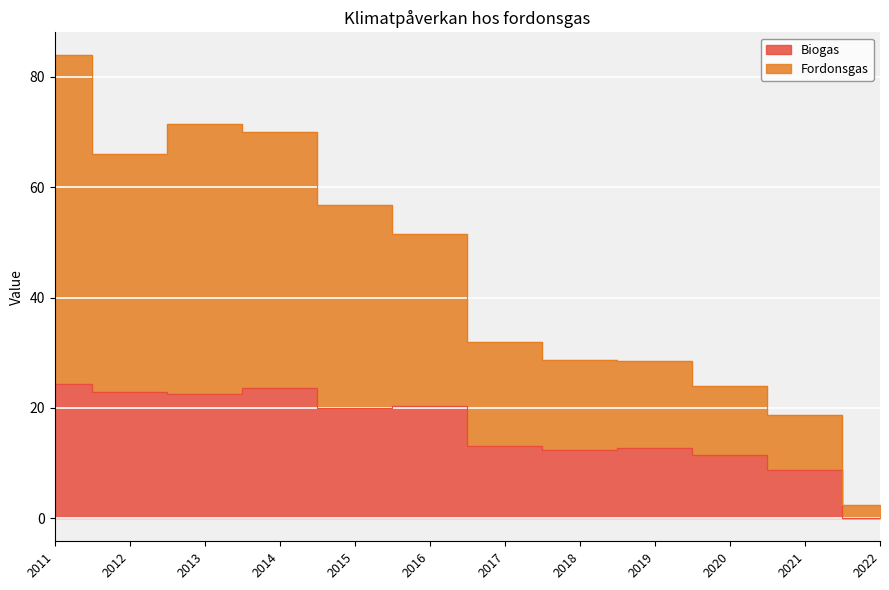

Where does the Biogas series first go above 20?

2011